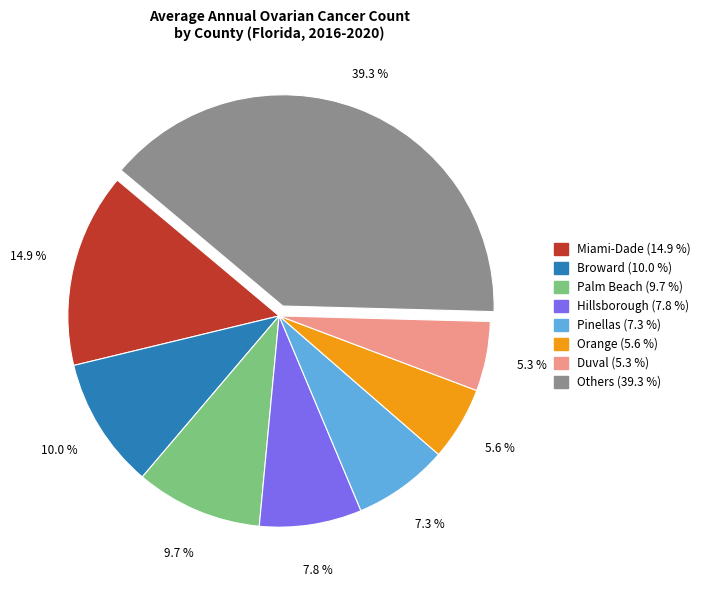

To the nearest percent, what is the average slice percentage?

12%